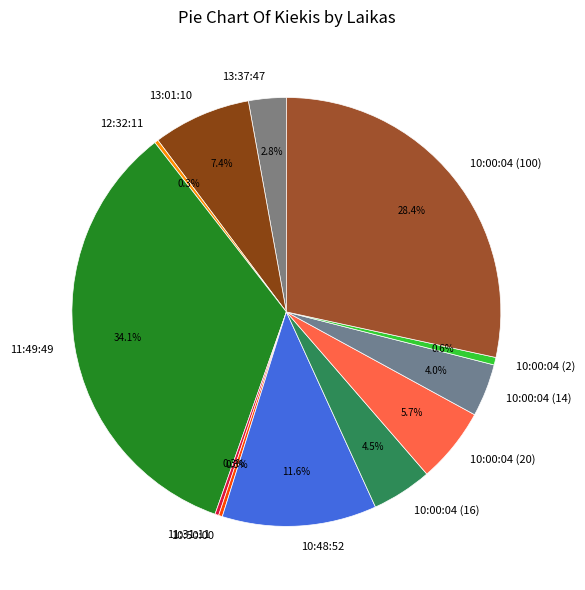

Does any single category account for the majority?

No